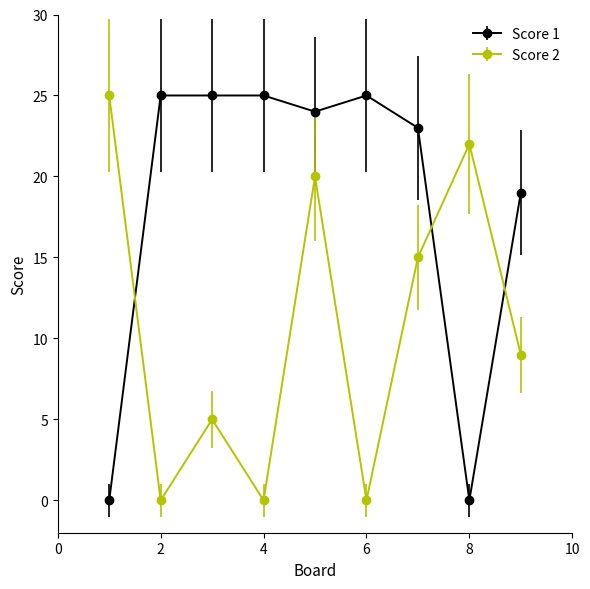

Which series has the largest total across all categories?

Score 1